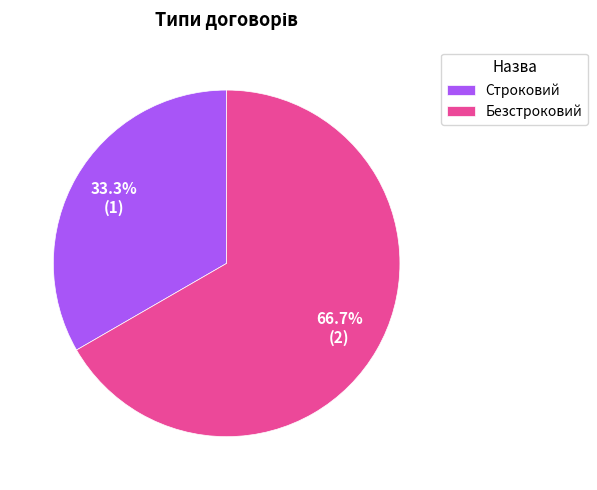

To the nearest percent, what is the average slice percentage?

50%